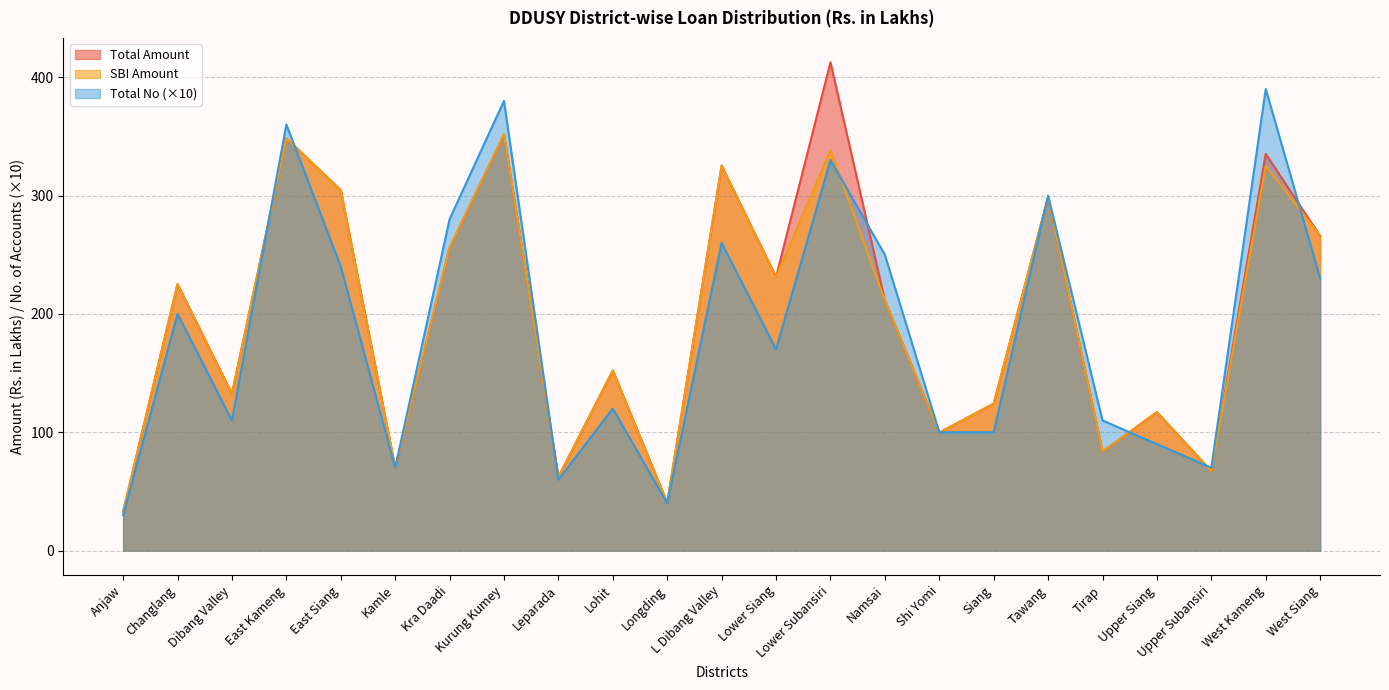

True or false: Total Amount and Total No cross at least once.

True